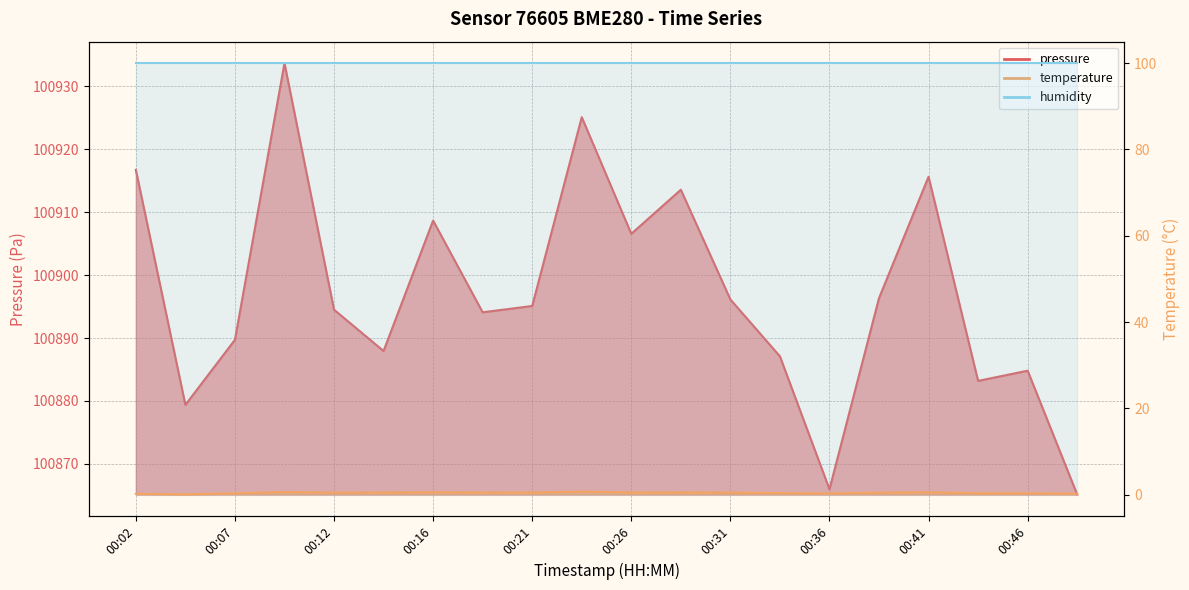

The value of temperature at 00:46 is 0.3. True or false?

True